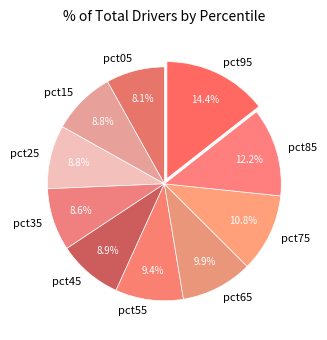

To the nearest percent, what portion does pct35 represent?

9%